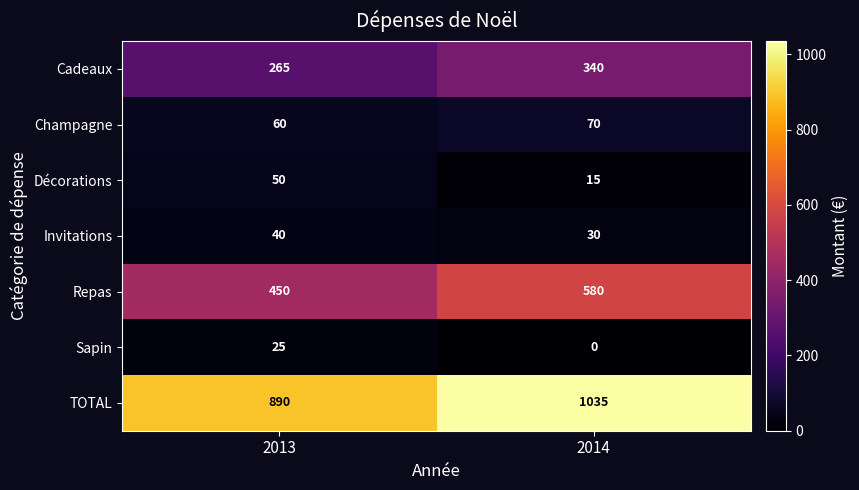

At how many categories does at least one series exceed 430?

2